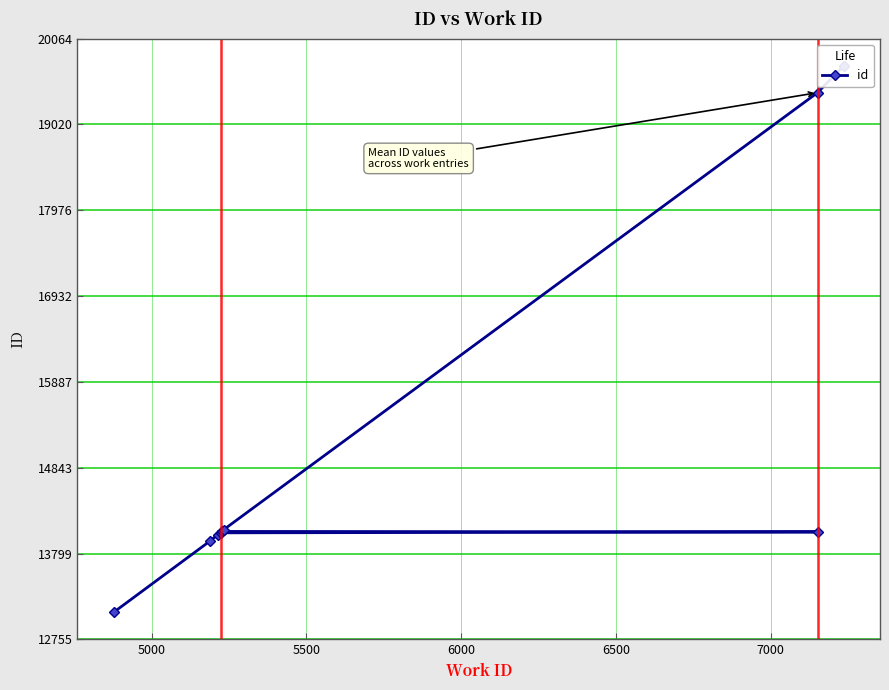

Reading left to right, list all the values displayed in this chart.

13087	13953	14028	14052	14063	14069	14091	19407	19731	19732